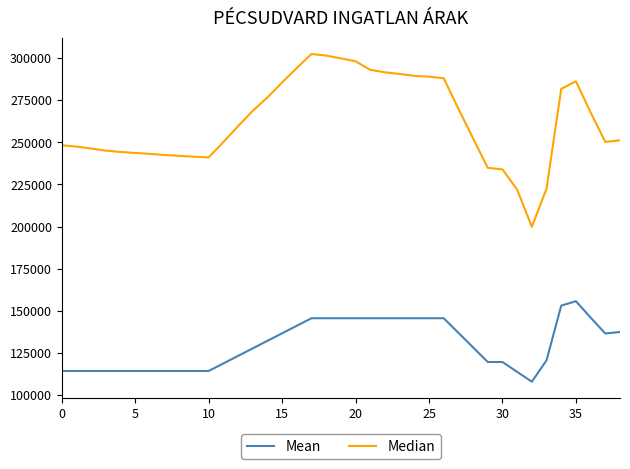

What are all the series names shown in the legend?

Mean, Median